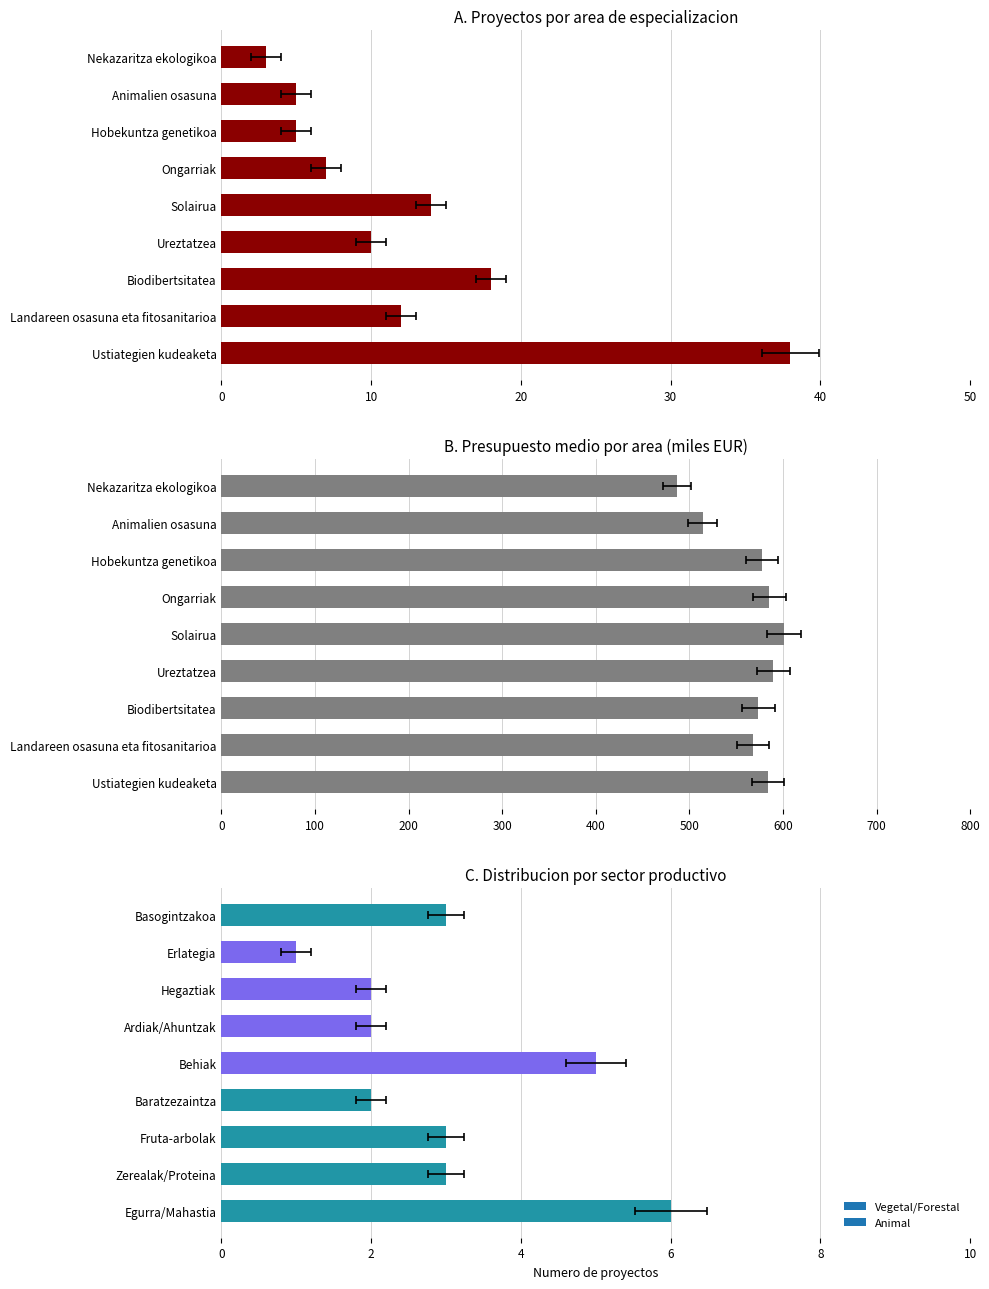

What is the minimum value for Presupuesto medio (miles EUR)?

486.8